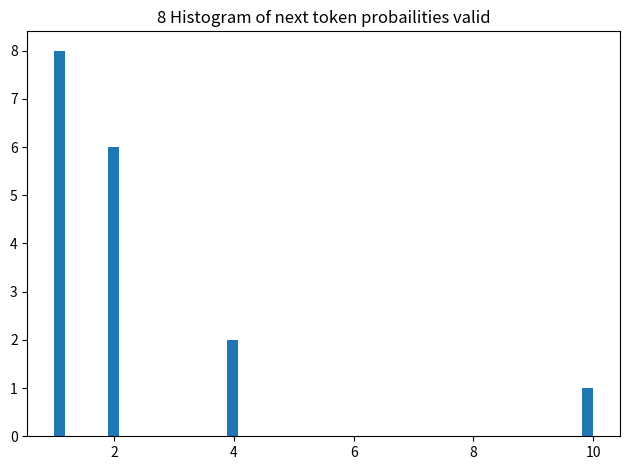

Around what value on the x-axis is the tallest bar? Give the approximate position of its centre, as read against the axis.

1.0